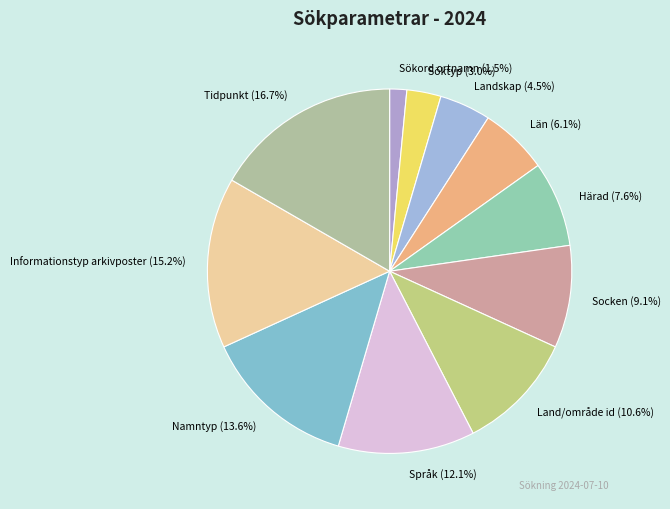

Count the number of slices in the pie.

11